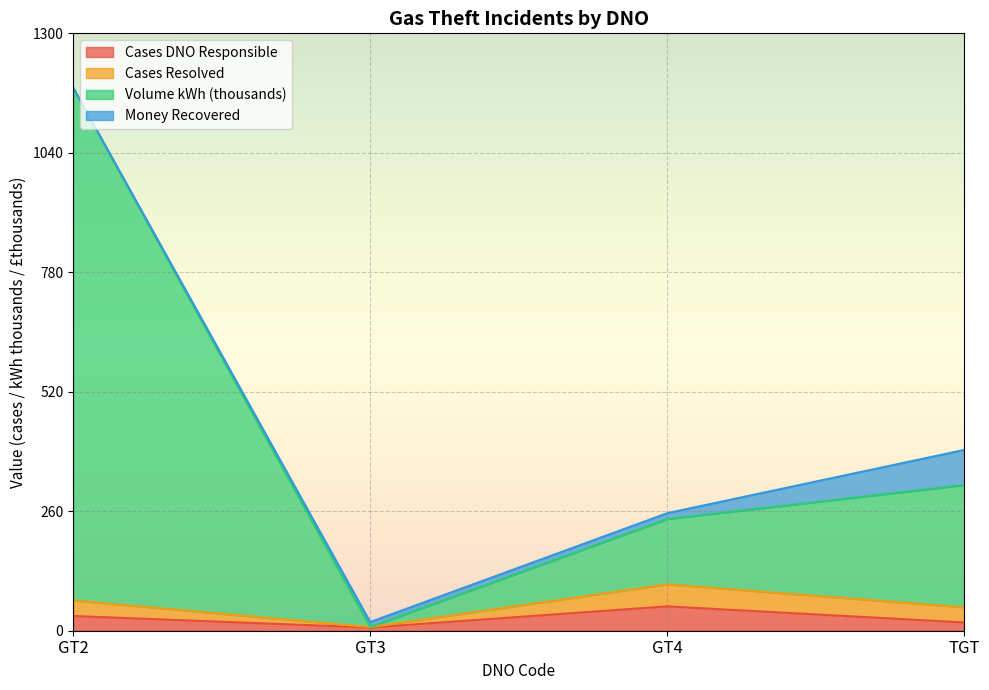

Is it true that Cases DNO Responsible equals 53.0 at GT4?

True